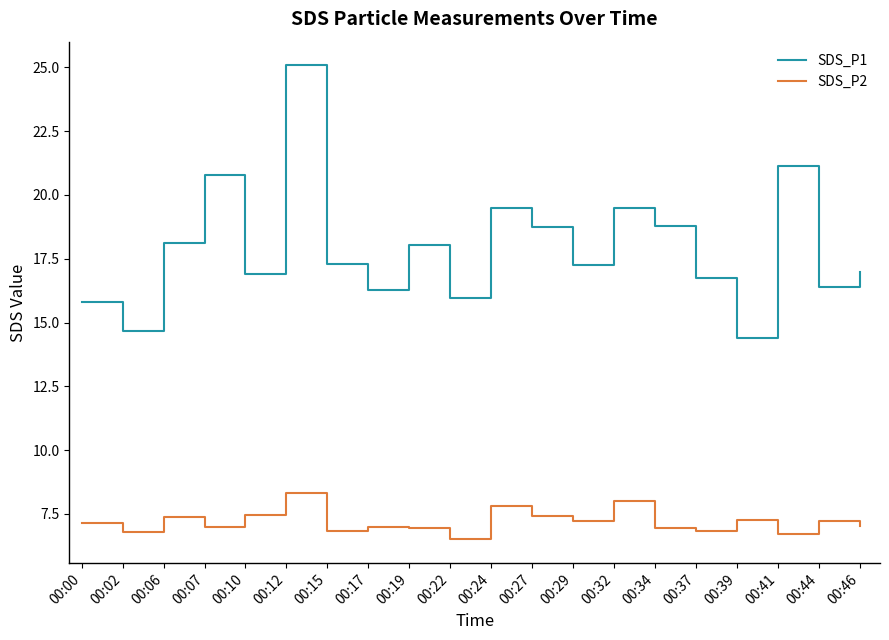

What is the total value across all series at 00:00?

22.9